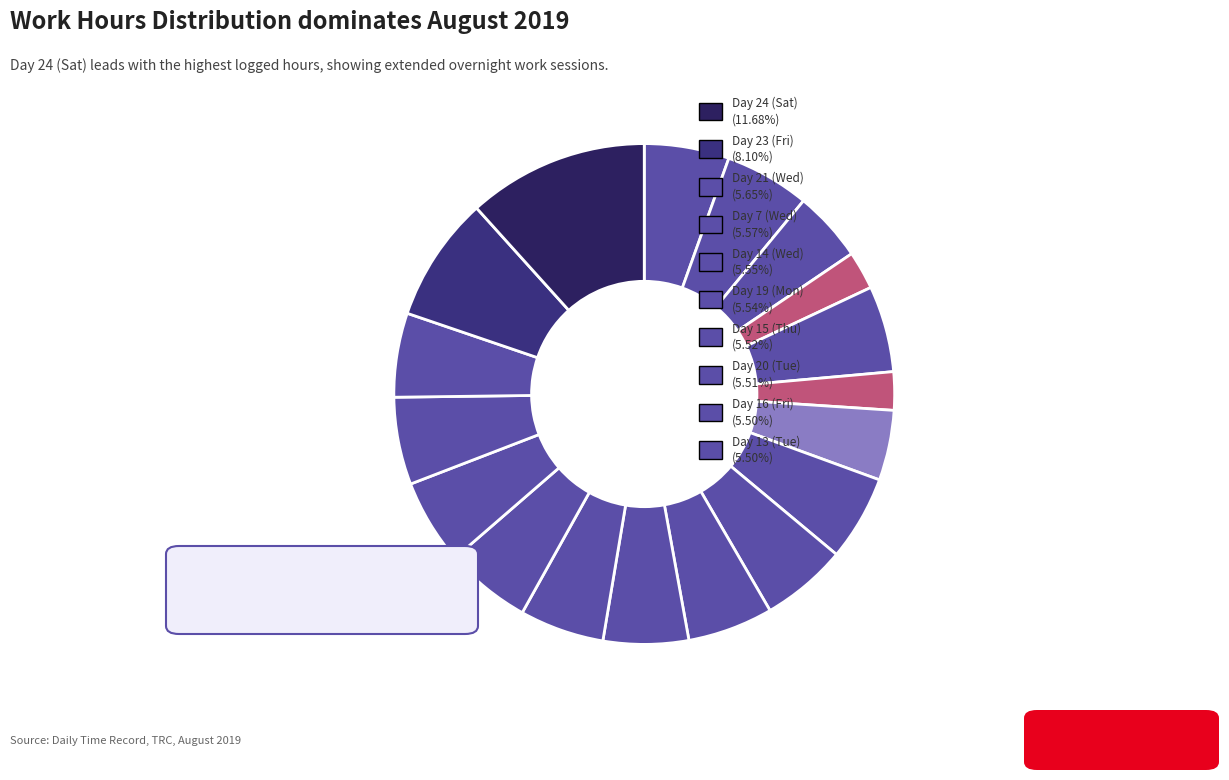

Rank the categories by value from lowest to highest.

Day 6 (Tue), Day 9 (Fri), Day 10 (Sat), Day 4 (Sun), Day 22 (Thu), Day 17 (Sat), Day 1 (Thu), Day 3 (Sat), Day 13 (Tue), Day 16 (Fri), Day 20 (Tue), Day 15 (Thu), Day 19 (Mon), Day 14 (Wed), Day 7 (Wed), Day 21 (Wed), Day 23 (Fri), Day 24 (Sat)